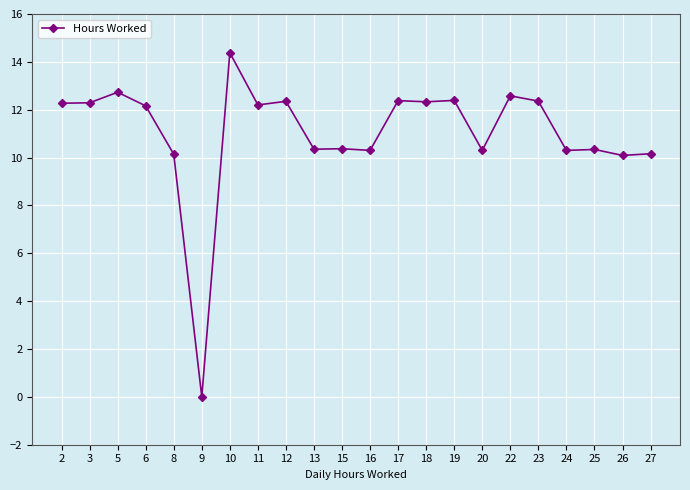

What is the maximum value shown in the chart?

14.4